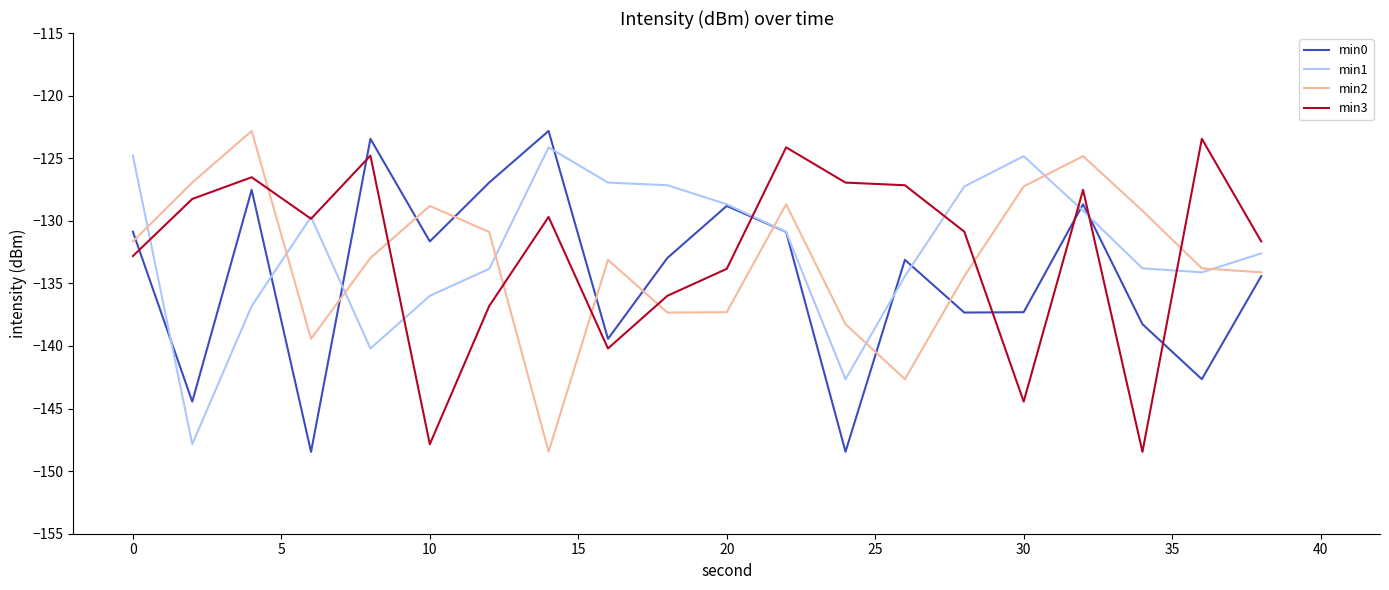

What is the lowest value of the min2 series?

-148.4